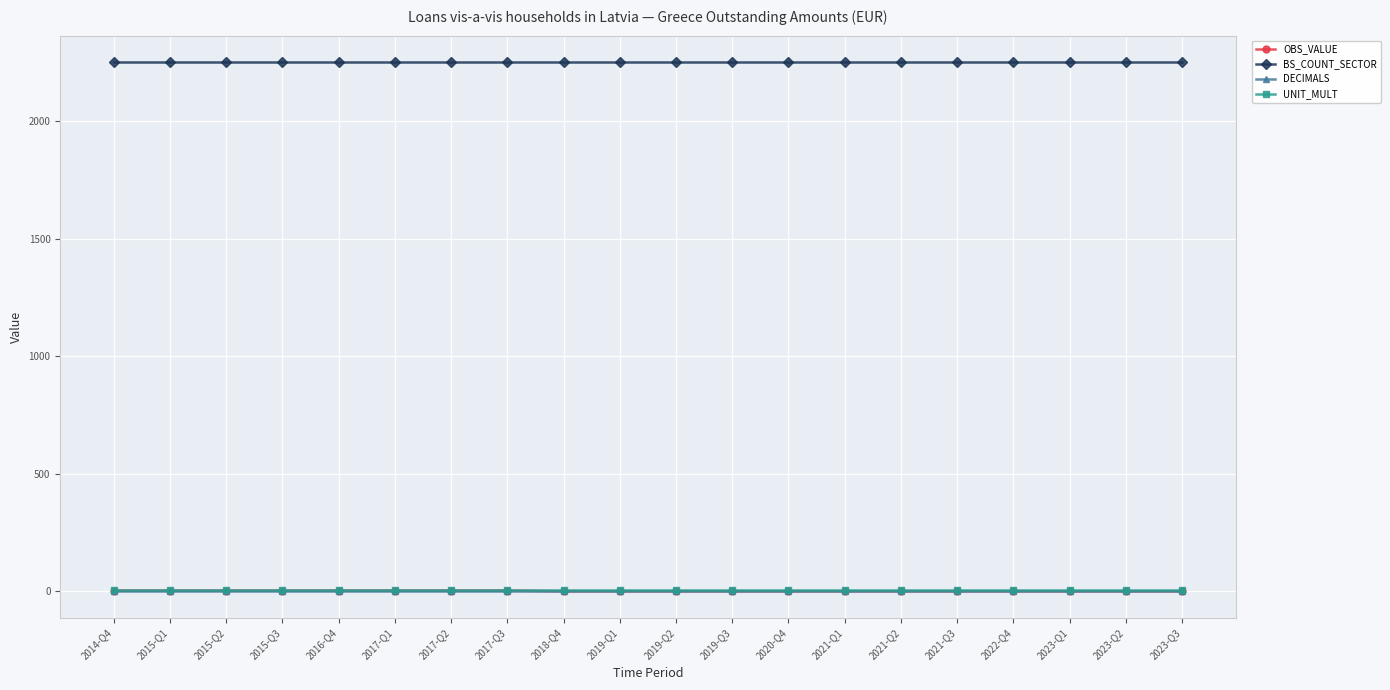

What is the label of the 16th point from the left?

2021-Q3